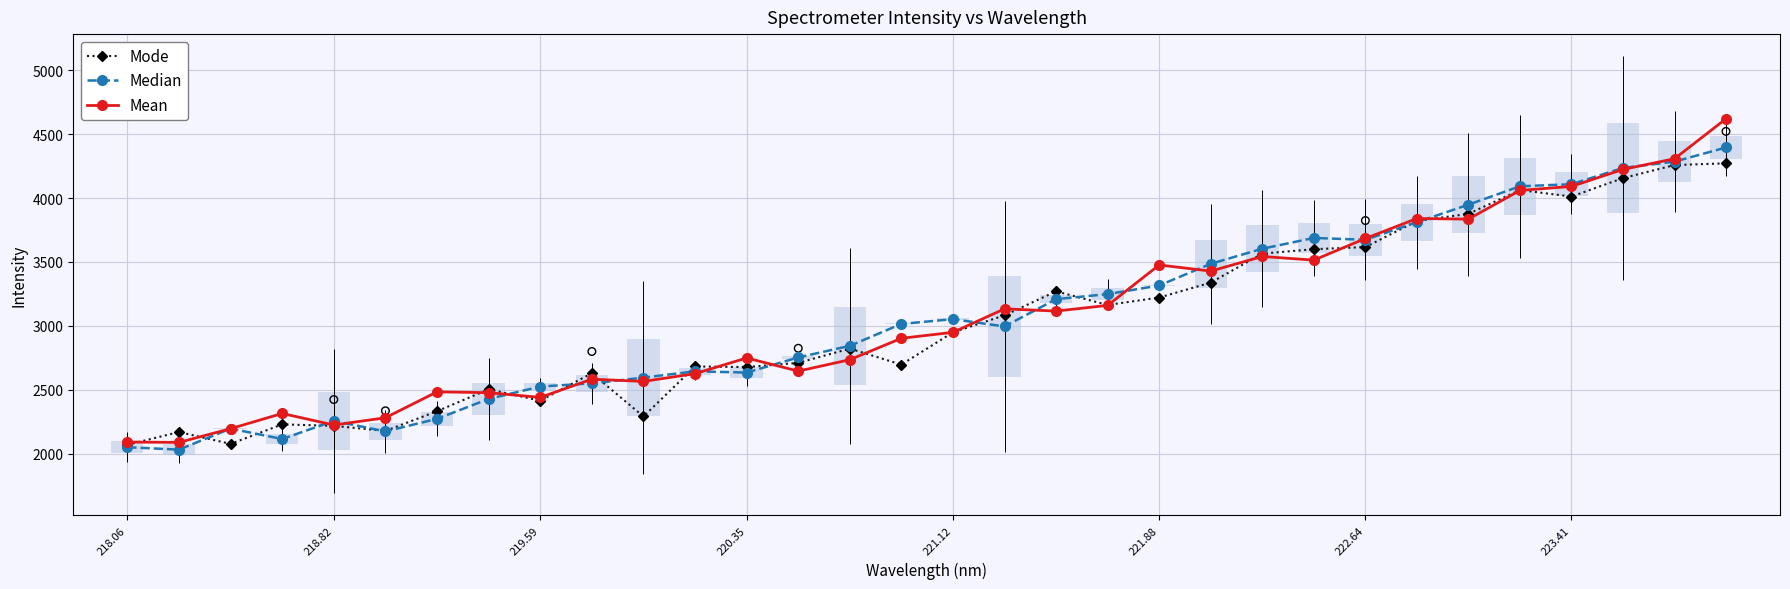

Which series has the largest total across all categories?

Mean